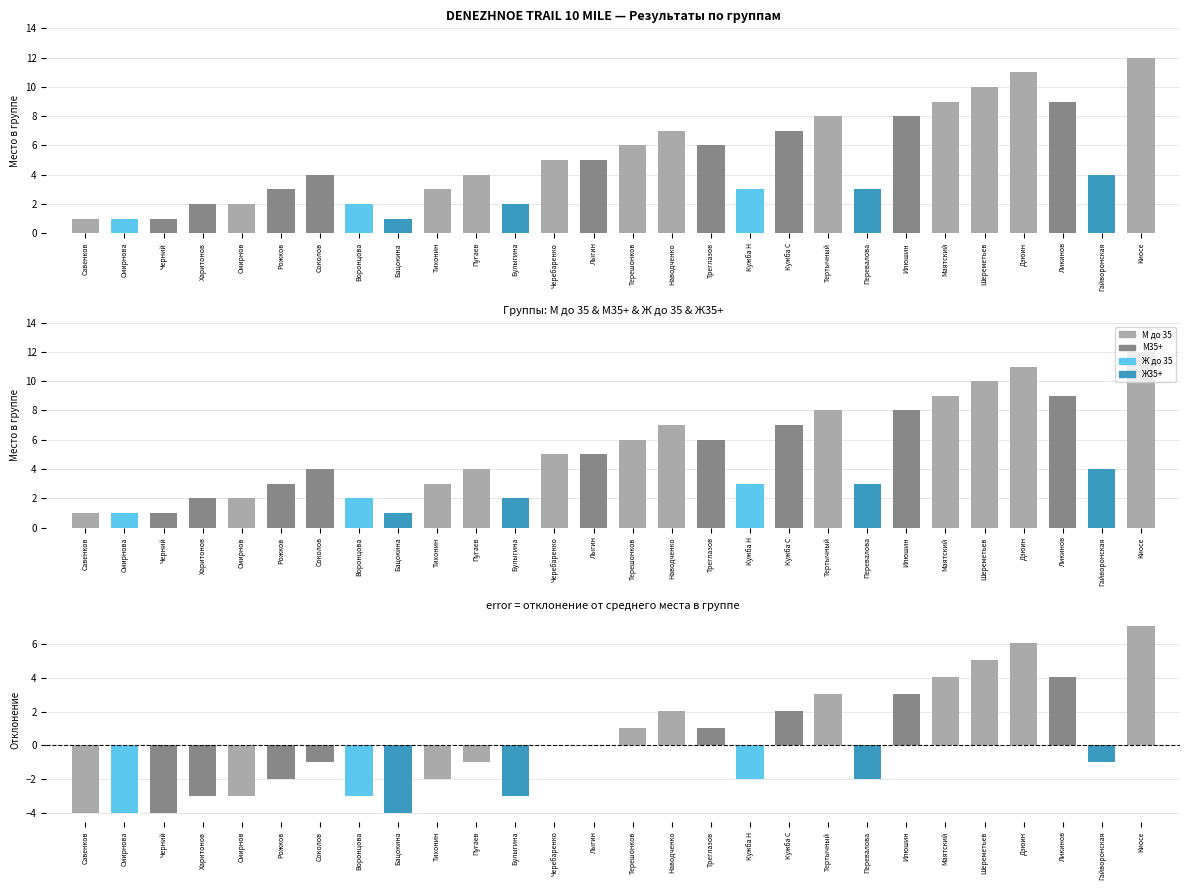

What is the label of the 20th bar from the left?

Тертычный